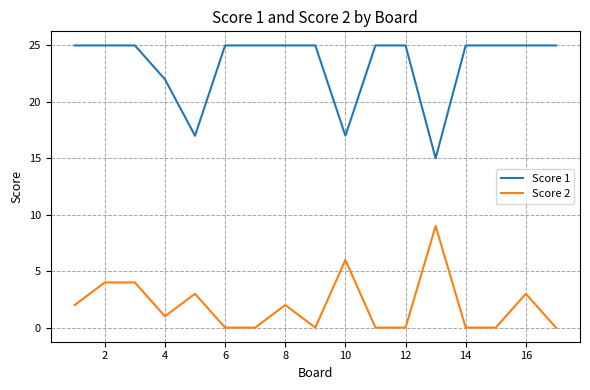

What is the greatest value displayed?

25